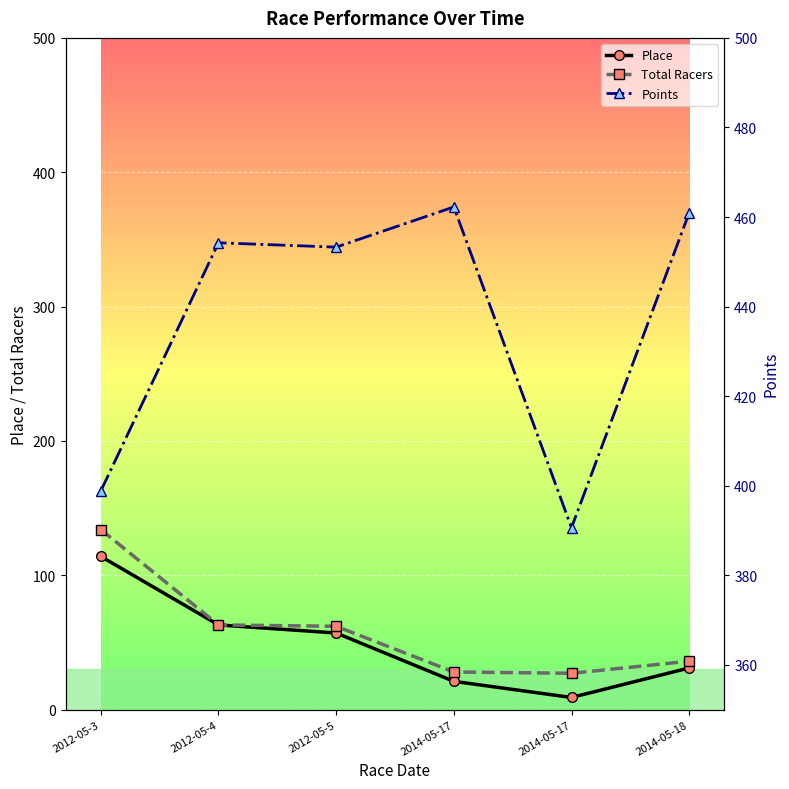

At which category is the sum across all series the highest?

2012-05-3